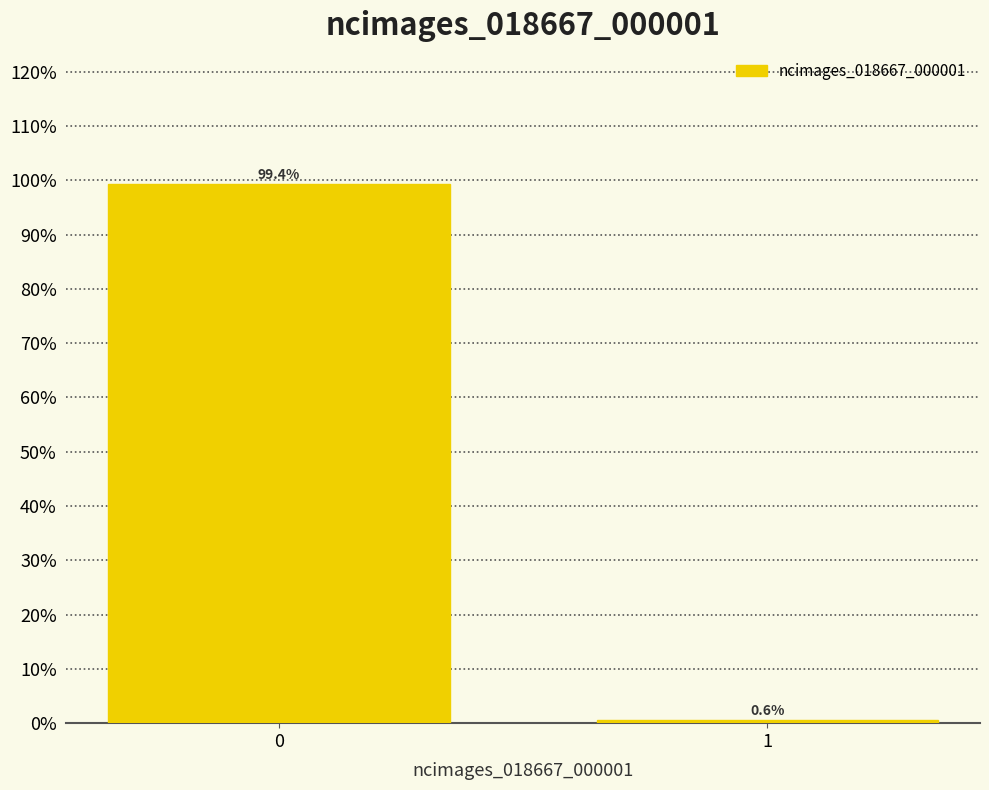

Reading left to right, list all the values displayed in this chart.

0=99.4	1=0.6